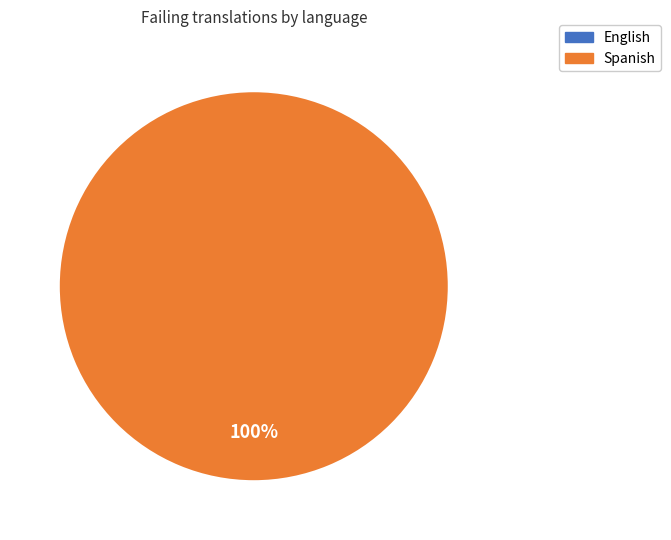

To the nearest percent, what is the difference between the Spanish and English slice percentages?

100%